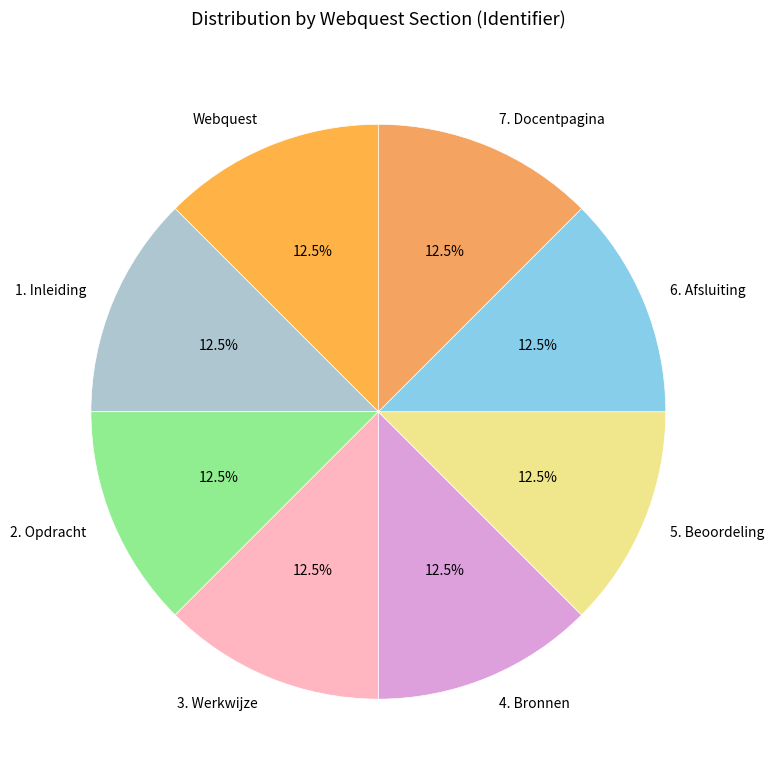

Approximately how many times larger is the value at 5. Beoordeling compared to 7. Docentpagina?

1.0